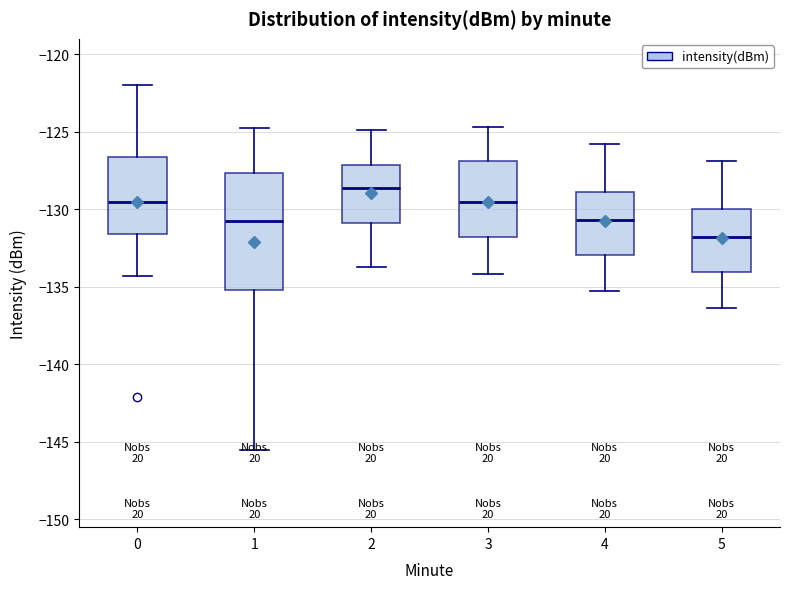

Reading left to right, read every box against the y-axis: the position of its median line, the range the box covers, and the ends of its whiskers. The values are not printed on the chart, so give them approximately, as read against the axis.

0: median -129.5, box -131.5 to -126.5, whiskers -134.5 to -122.0
1: median -131.0, box -135.0 to -127.5, whiskers -145.5 to -125.0
2: median -128.5, box -131.0 to -127.0, whiskers -133.5 to -125.0
3: median -129.5, box -132.0 to -127.0, whiskers -134.0 to -124.5
4: median -130.5, box -133.0 to -129.0, whiskers -135.5 to -126.0
5: median -132.0, box -134.0 to -130.0, whiskers -136.5 to -127.0